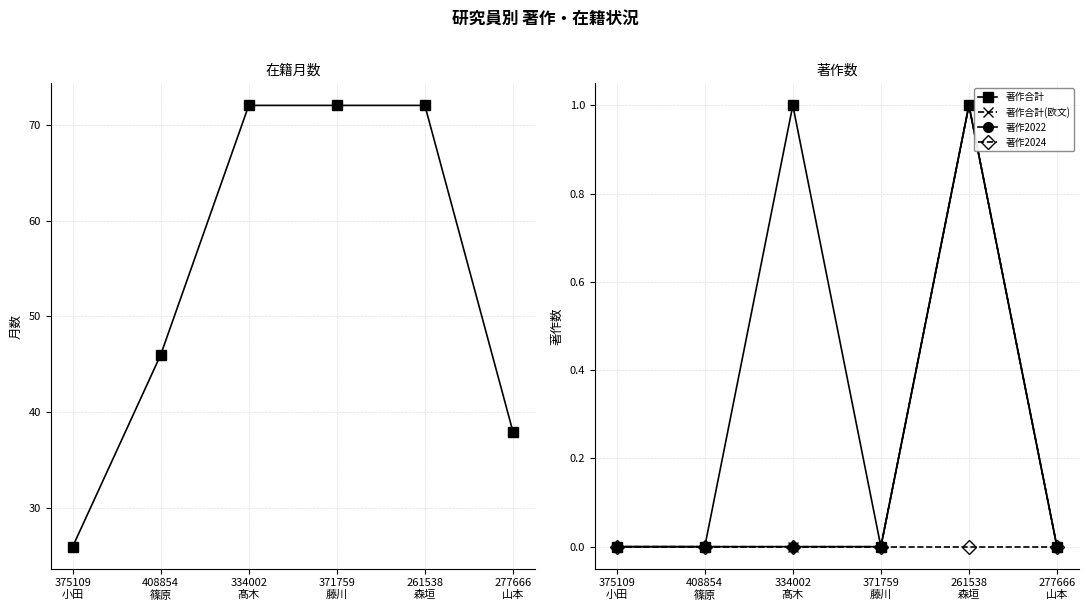

True or false: 著作合計(欧文) has more than 1 interior local peaks.

False